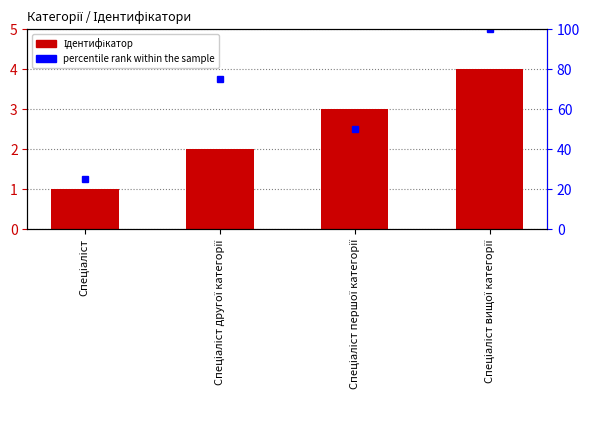

What is the value of the percentile rank within the sample bar at the 2nd from the left?

75